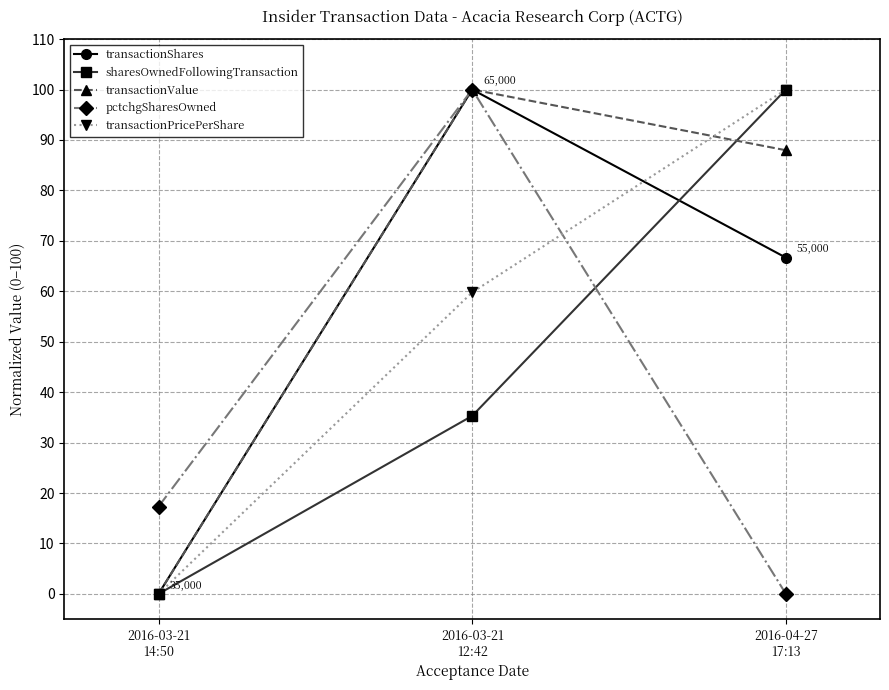

How many values in the transactionShares series are below 66?

1